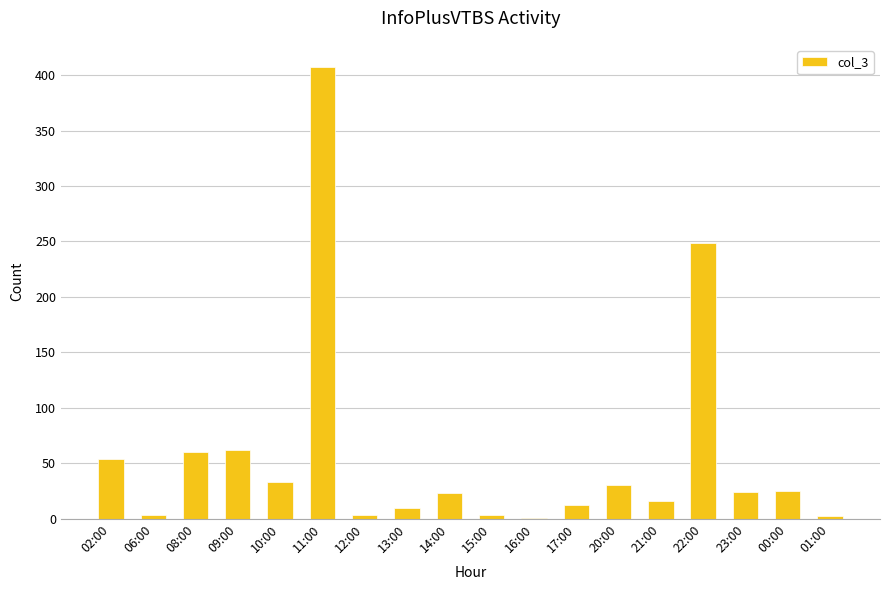

What is the greatest value displayed?

407